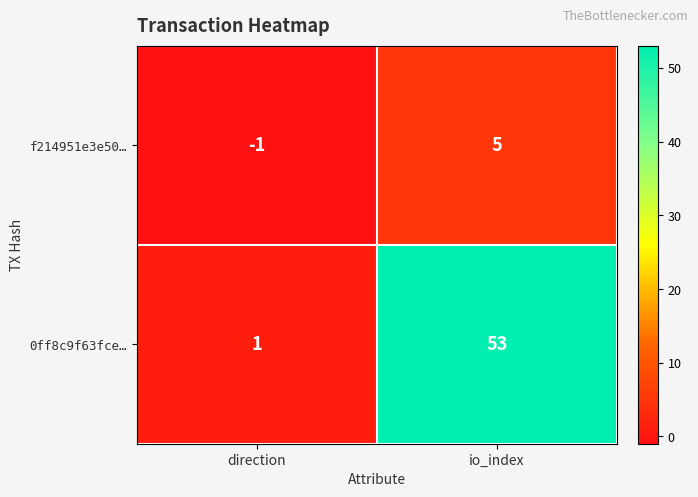

Reading right to left, what are all the values shown in this chart?

f214951e3e50…: io_index=5	direction=-1
0ff8c9f63fce…: io_index=53	direction=1